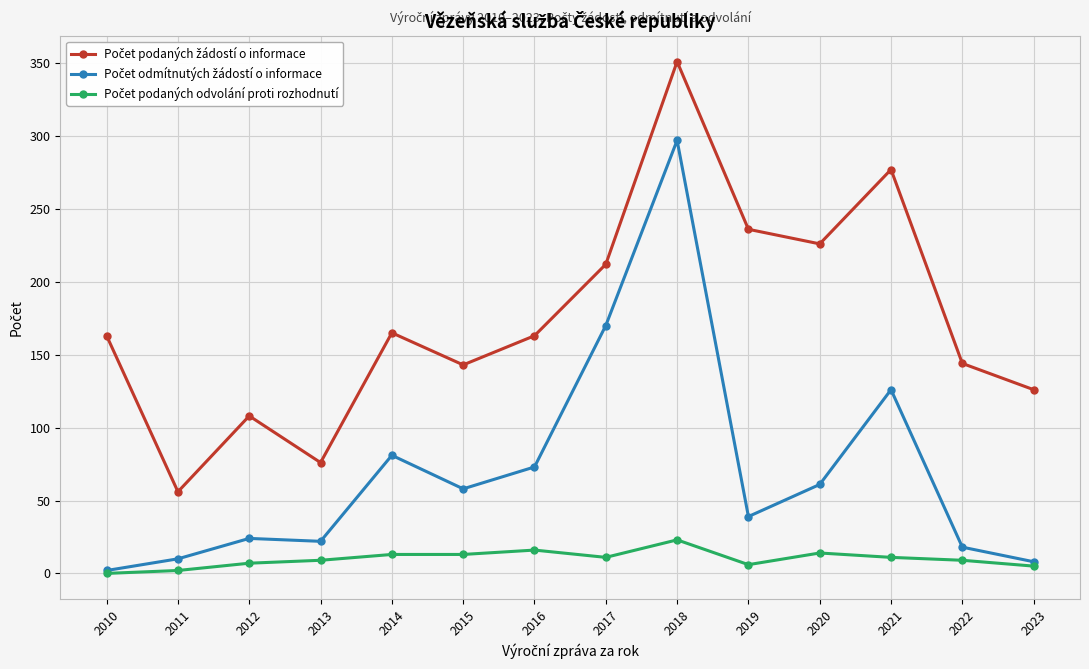

What is the greatest value displayed?

351